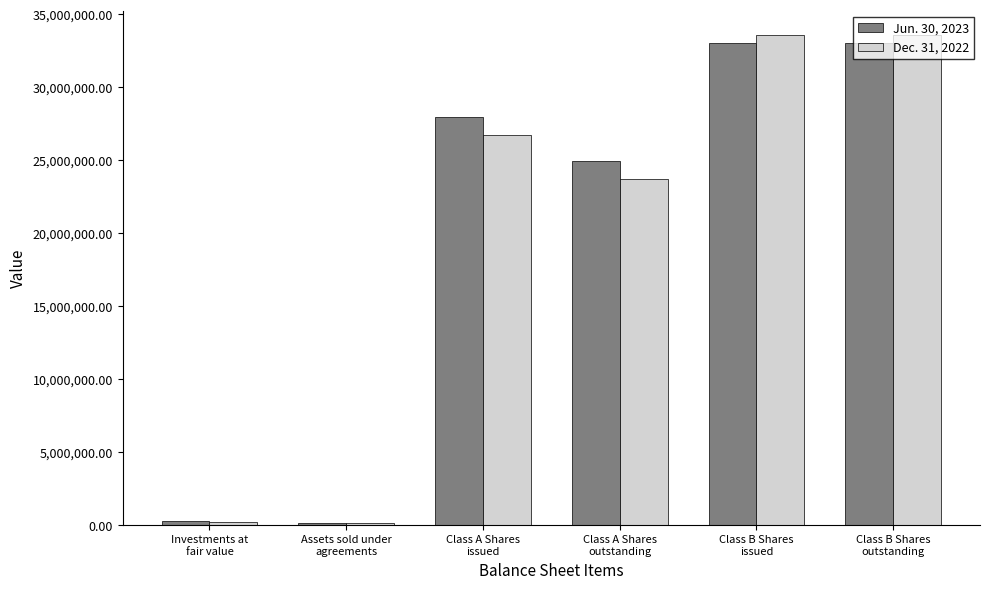

What is the total value across all series at Assets sold under
agreements?

321309